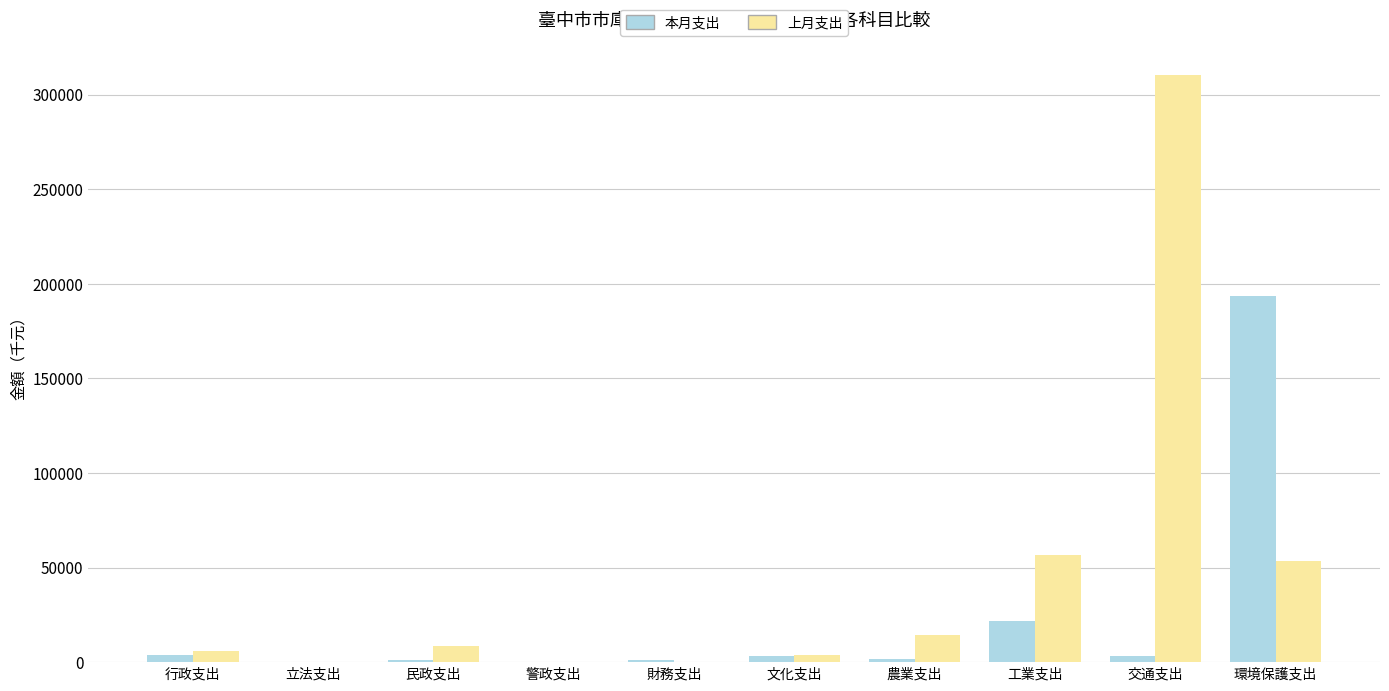

True or false: 本月支出 has a value of 3051.7 at 文化支出.

True